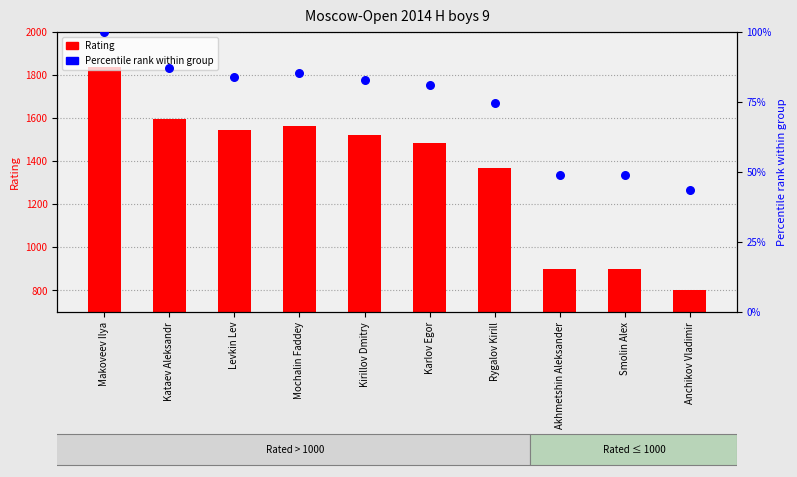

Which series reaches the minimum Y coordinate?

Percentile rank within group